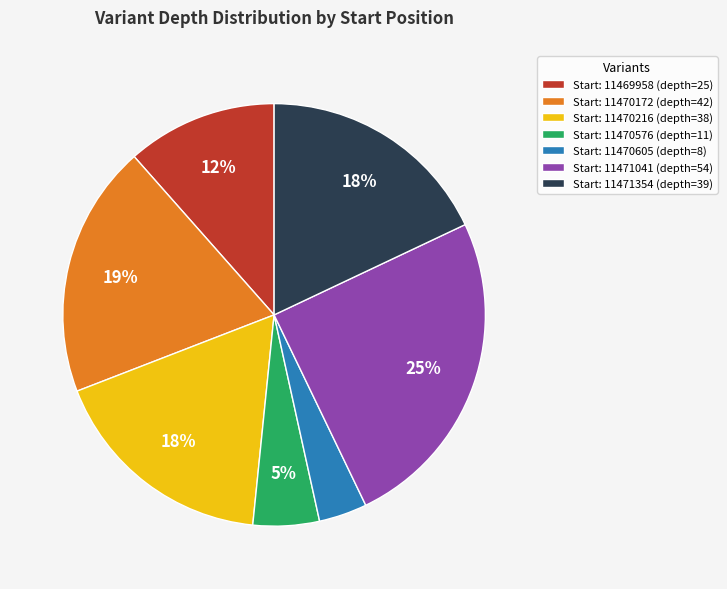

The Start: 11470605 (depth=8) slice represents 15% of the pie. True or false?

False